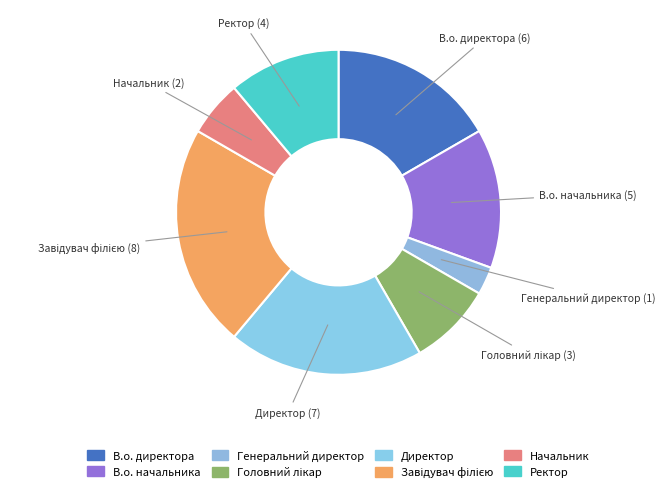

Between Директор and Генеральний директор, which is larger?

Директор